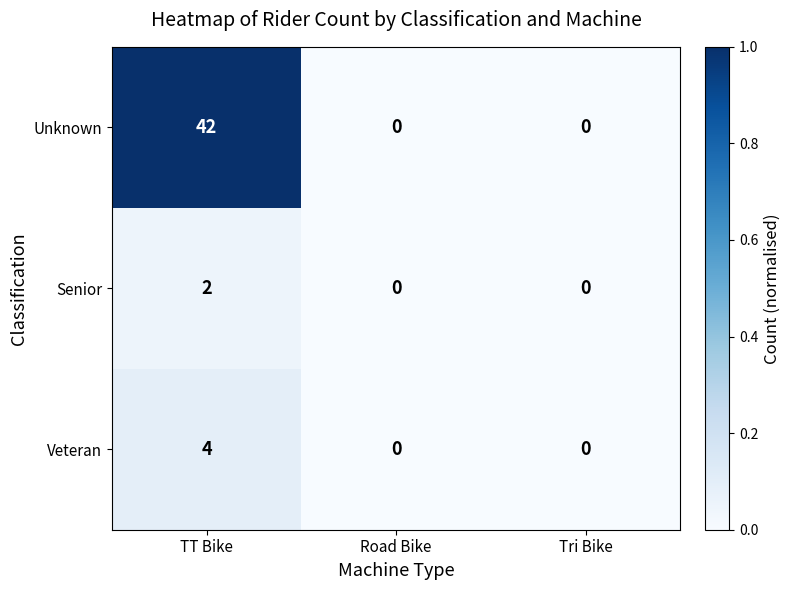

Rank the series by their maximum value, from highest to lowest.

Unknown, Veteran, Senior